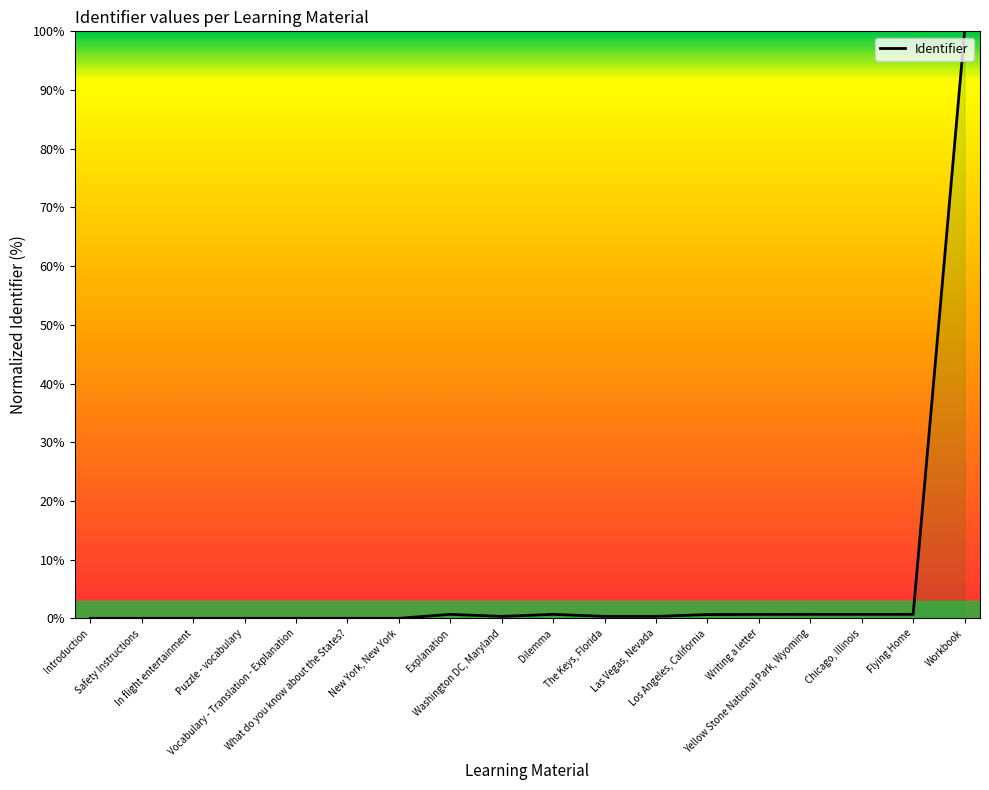

What is the difference between the maximum and minimum values?

100.0